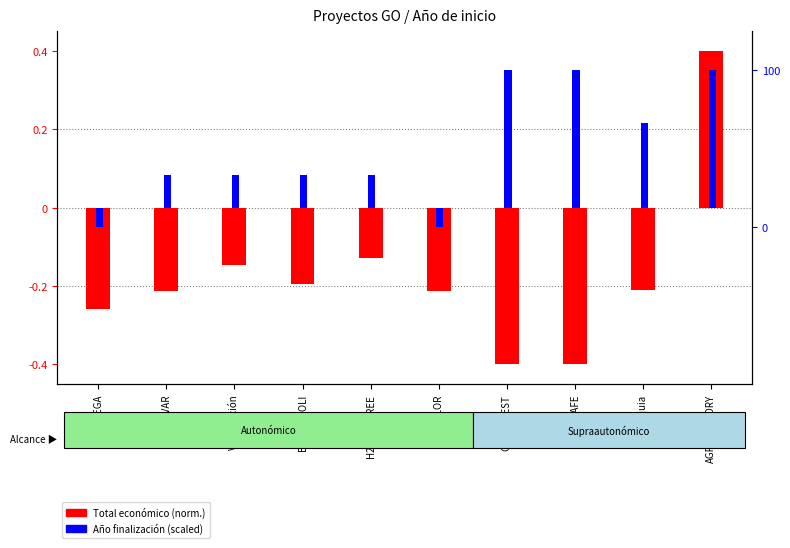

Reading left to right, extract all data points from this chart.

Total económico (norm.): MEGA=-0.3	BIOLIVAR=-0.2	Valorización=-0.1	BIORUMIOLI=-0.2	H2OLIVETREE=-0.1	S-VALOR=-0.2	OPTIDIGEST=-0.4	FERTCAFE=-0.4	Axarquia=-0.2	AGROFACTORY=0.4
Año finalización (scaled): MEGA=-0.1	BIOLIVAR=0.1	Valorización=0.1	BIORUMIOLI=0.1	H2OLIVETREE=0.1	S-VALOR=-0.1	OPTIDIGEST=0.4	FERTCAFE=0.4	Axarquia=0.2	AGROFACTORY=0.4